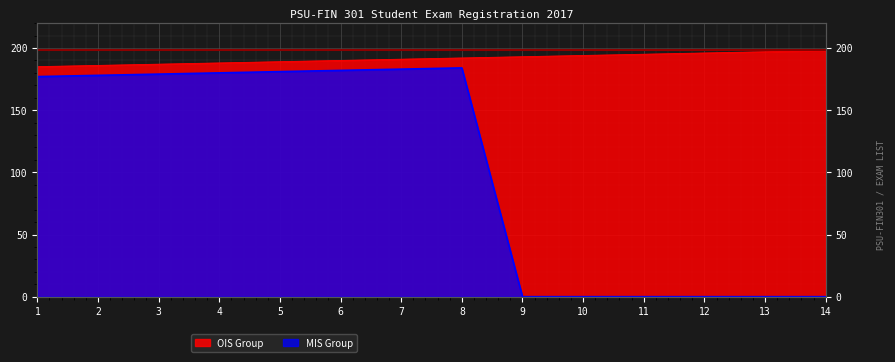

What is the sum of the values at 14 and 8?

390